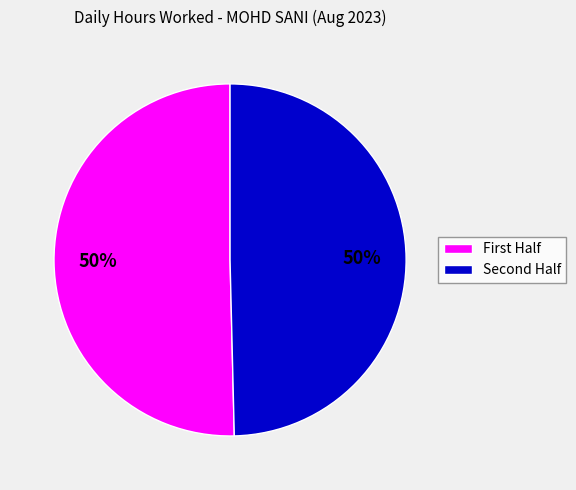

To the nearest percent, what is the average slice percentage?

50%